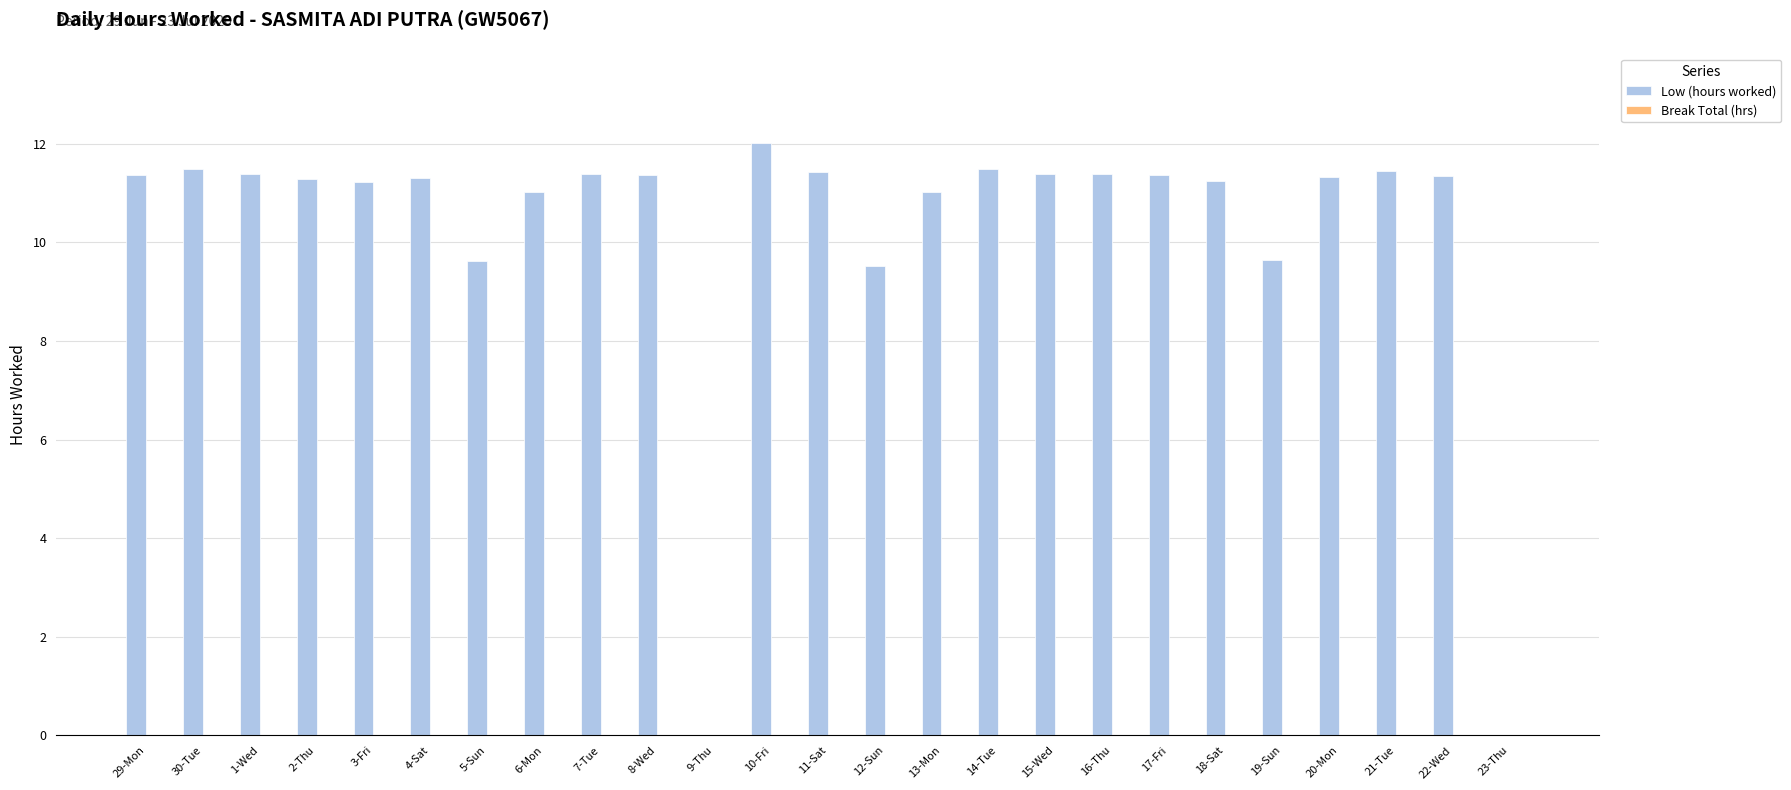

True or false: the data shows 16.8 at 21-Tue.

False